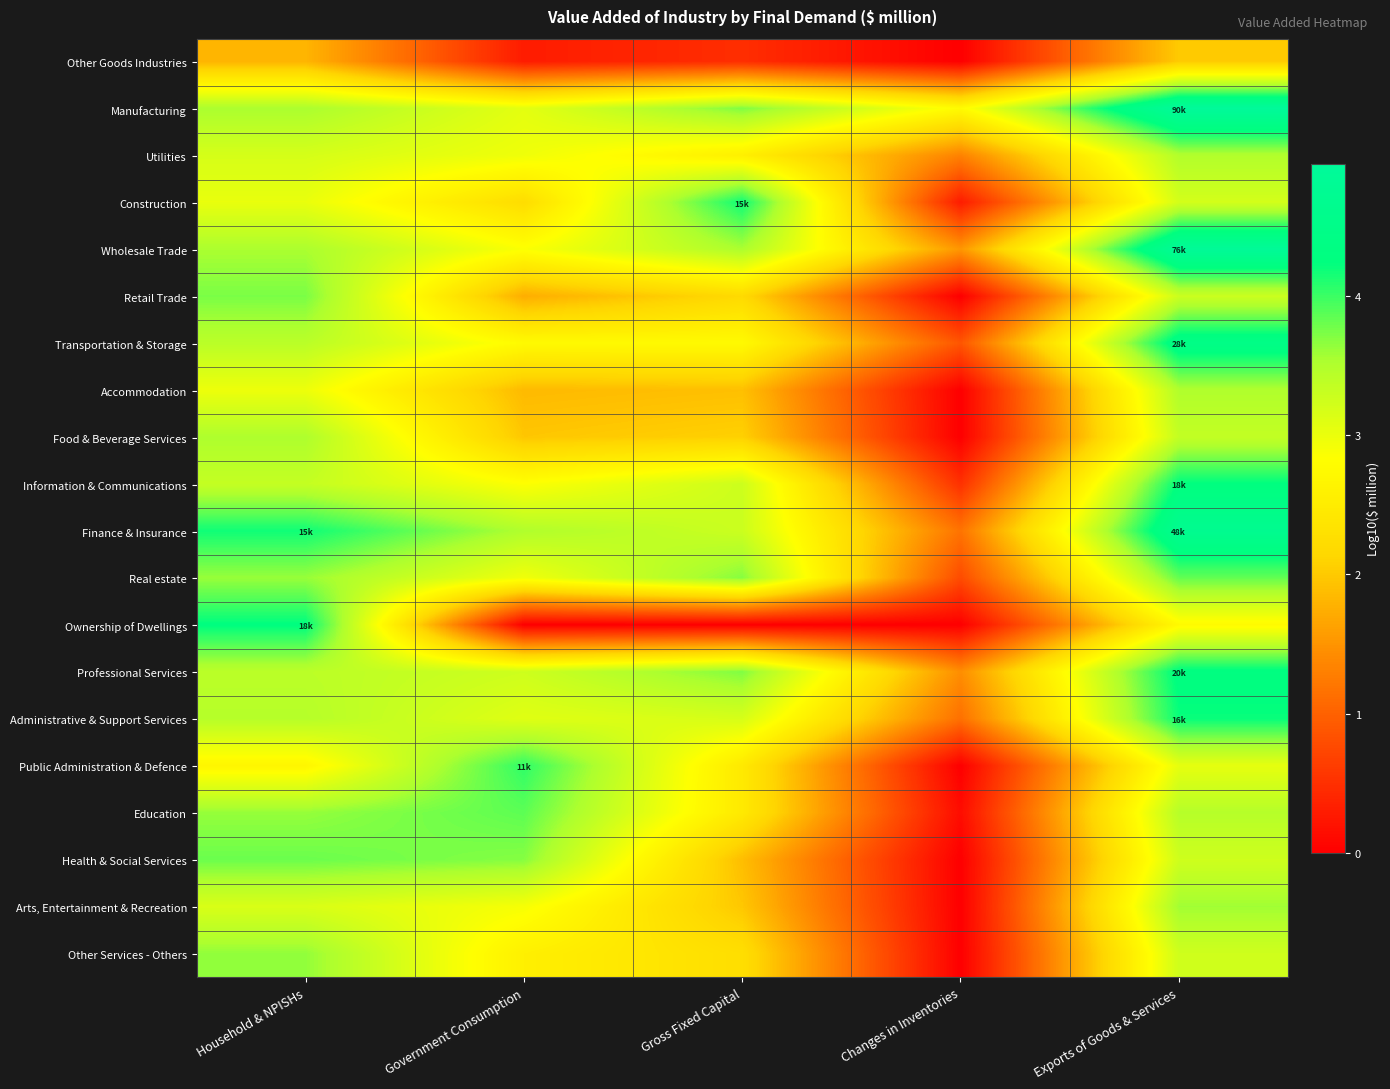

Reading left to right, transcribe all the data shown in this chart.

Other Goods Industries: Household & NPISHs=1.8	Government Consumption=0.3	Gross Fixed Capital=0.5	Changes in Inventories=0.0	Exports of Goods & Services=2.0
Manufacturing: Household & NPISHs=3.5	Government Consumption=3.1	Gross Fixed Capital=3.7	Changes in Inventories=2.8	Exports of Goods & Services=5.0
Utilities: Household & NPISHs=3.2	Government Consumption=3.0	Gross Fixed Capital=2.6	Changes in Inventories=1.3	Exports of Goods & Services=3.5
Construction: Household & NPISHs=3.0	Government Consumption=2.2	Gross Fixed Capital=4.2	Changes in Inventories=0.3	Exports of Goods & Services=3.2
Wholesale Trade: Household & NPISHs=3.5	Government Consumption=2.9	Gross Fixed Capital=3.5	Changes in Inventories=1.5	Exports of Goods & Services=4.9
Retail Trade: Household & NPISHs=3.7	Government Consumption=1.7	Gross Fixed Capital=2.2	Changes in Inventories=0.0	Exports of Goods & Services=3.3
Transportation & Storage: Household & NPISHs=3.4	Government Consumption=2.8	Gross Fixed Capital=2.7	Changes in Inventories=0.9	Exports of Goods & Services=4.4
Accommodation: Household & NPISHs=3.0	Government Consumption=1.9	Gross Fixed Capital=1.9	Changes in Inventories=0.0	Exports of Goods & Services=3.5
Food & Beverage Services: Household & NPISHs=3.5	Government Consumption=2.0	Gross Fixed Capital=2.1	Changes in Inventories=0.0	Exports of Goods & Services=3.3
Information & Communications: Household & NPISHs=3.3	Government Consumption=2.8	Gross Fixed Capital=3.3	Changes in Inventories=0.5	Exports of Goods & Services=4.3
Finance & Insurance: Household & NPISHs=4.2	Government Consumption=3.5	Gross Fixed Capital=3.3	Changes in Inventories=1.2	Exports of Goods & Services=4.7
Real estate: Household & NPISHs=3.6	Government Consumption=2.9	Gross Fixed Capital=3.7	Changes in Inventories=0.8	Exports of Goods & Services=3.8
Ownership of Dwellings: Household & NPISHs=4.3	Government Consumption=0.0	Gross Fixed Capital=0.0	Changes in Inventories=0.0	Exports of Goods & Services=2.7
Professional Services: Household & NPISHs=3.4	Government Consumption=3.3	Gross Fixed Capital=3.7	Changes in Inventories=1.4	Exports of Goods & Services=4.3
Administrative & Support Services: Household & NPISHs=3.5	Government Consumption=3.1	Gross Fixed Capital=3.2	Changes in Inventories=1.1	Exports of Goods & Services=4.2
Public Administration & Defence: Household & NPISHs=2.7	Government Consumption=4.0	Gross Fixed Capital=2.5	Changes in Inventories=0.0	Exports of Goods & Services=3.0
Education: Household & NPISHs=3.6	Government Consumption=3.9	Gross Fixed Capital=2.5	Changes in Inventories=0.1	Exports of Goods & Services=3.5
Health & Social Services: Household & NPISHs=3.8	Government Consumption=3.7	Gross Fixed Capital=1.9	Changes in Inventories=0.0	Exports of Goods & Services=3.2
Arts, Entertainment & Recreation: Household & NPISHs=3.2	Government Consumption=2.9	Gross Fixed Capital=2.0	Changes in Inventories=0.0	Exports of Goods & Services=3.6
Other Services - Others: Household & NPISHs=3.6	Government Consumption=2.6	Gross Fixed Capital=2.3	Changes in Inventories=0.0	Exports of Goods & Services=3.2